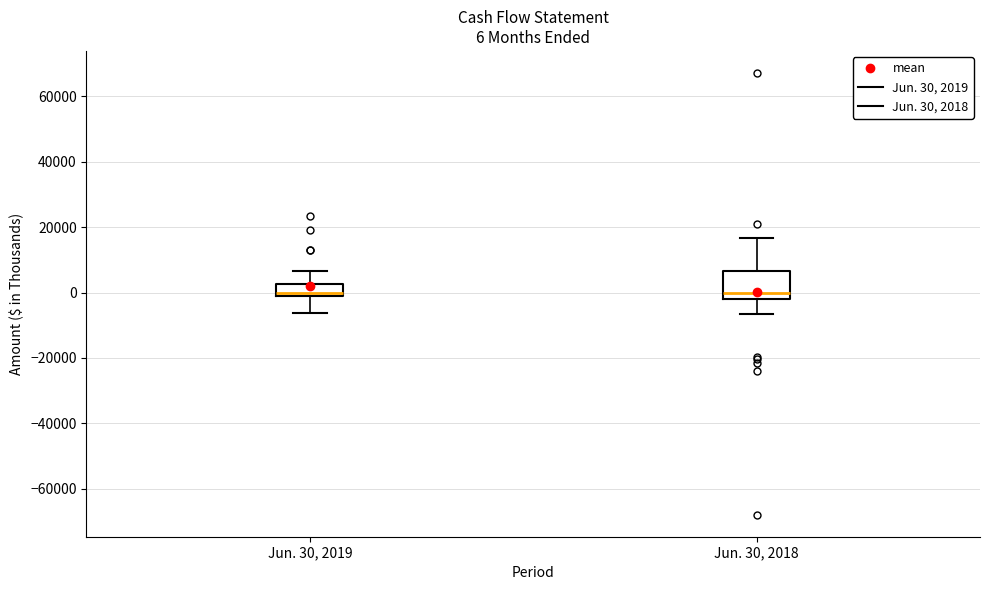

Which box is the tallest, from its lower edge to its upper edge?

Jun. 30, 2018